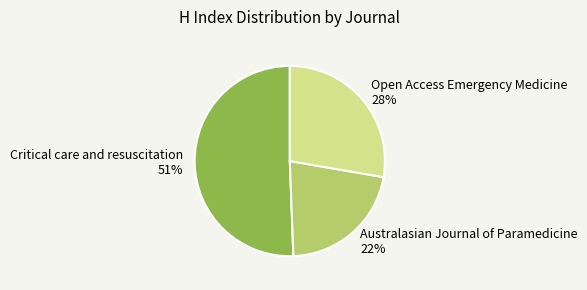

Approximately how many times larger is the value at Open Access Emergency Medicine 28% compared to Australasian Journal of Paramedicine 22%?

1.3